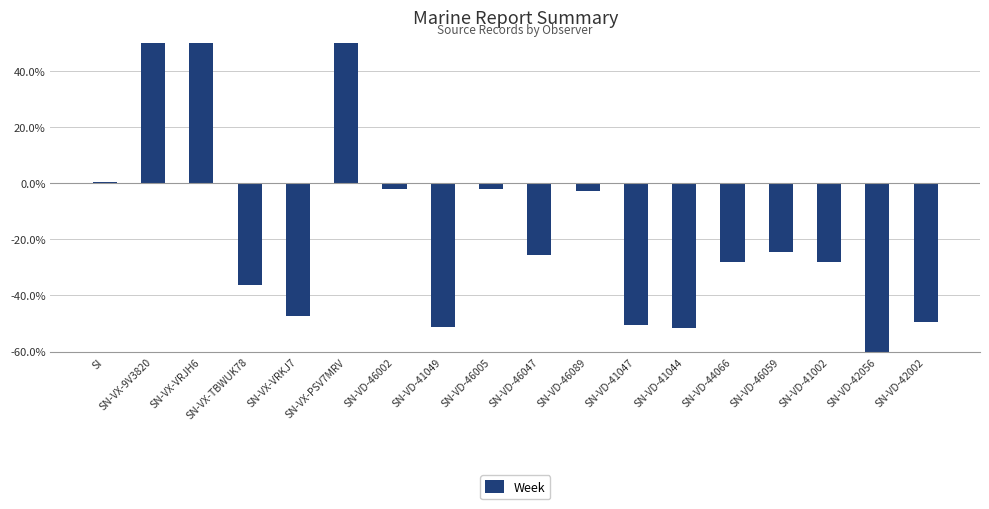

The chart shows a value of 0.4 at SN-VX-VRJH6. True or false?

False